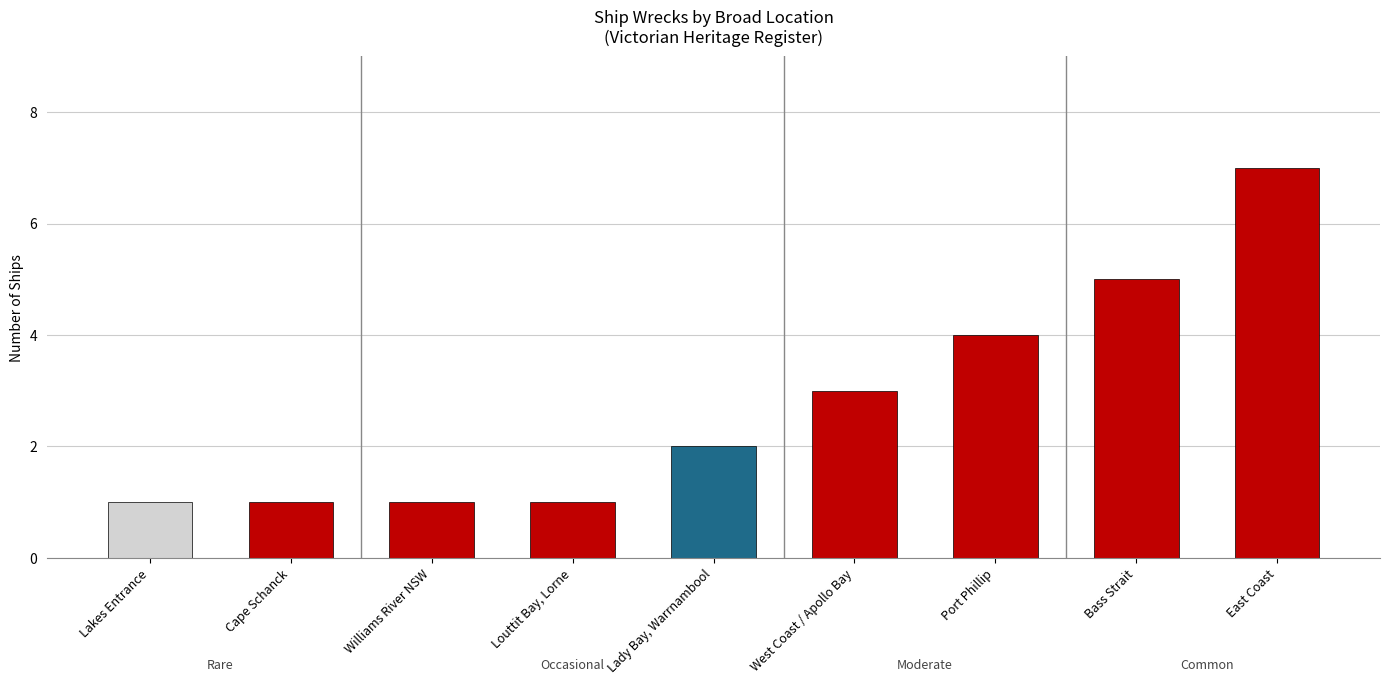

What is the value of the 9th bar from the left?

7